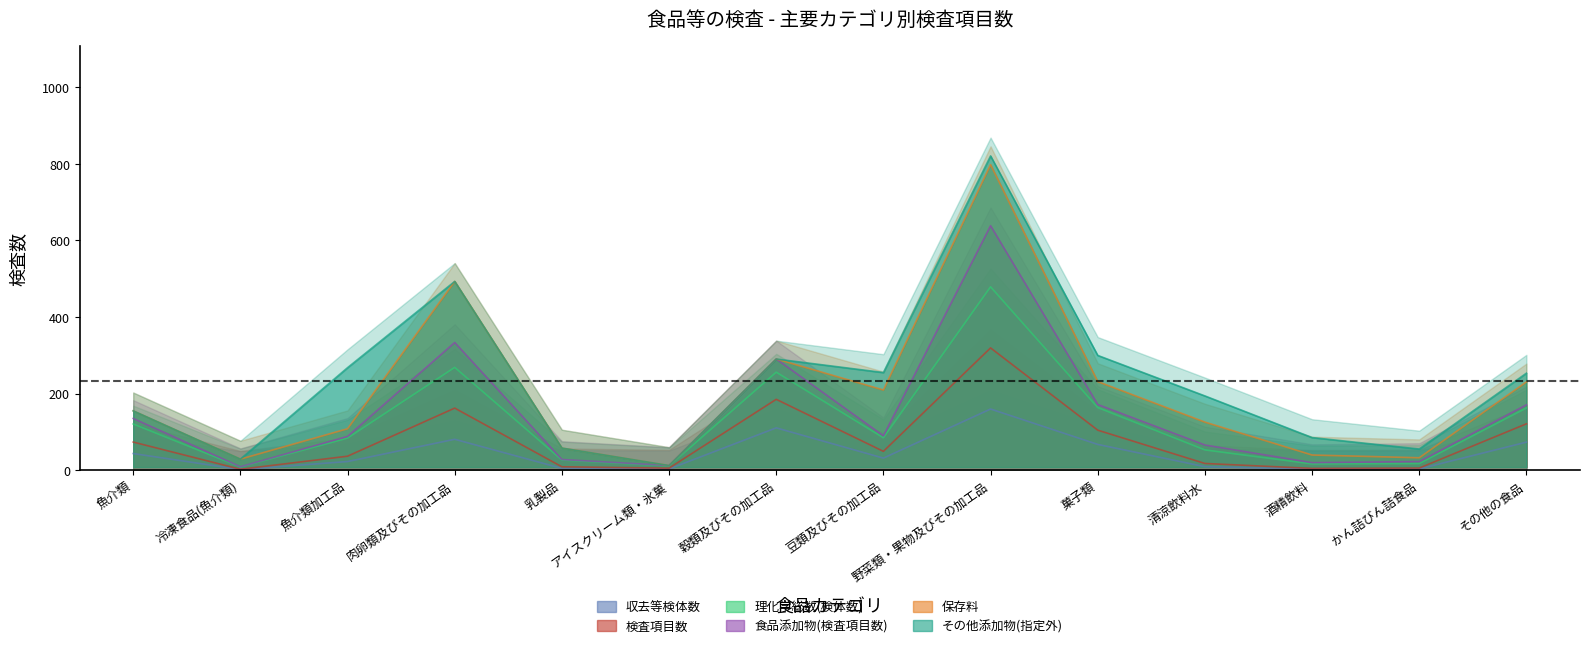

Rank the series by their maximum value, from lowest to highest.

収去等検体数, 検査項目数, 理化学総数(検体数)